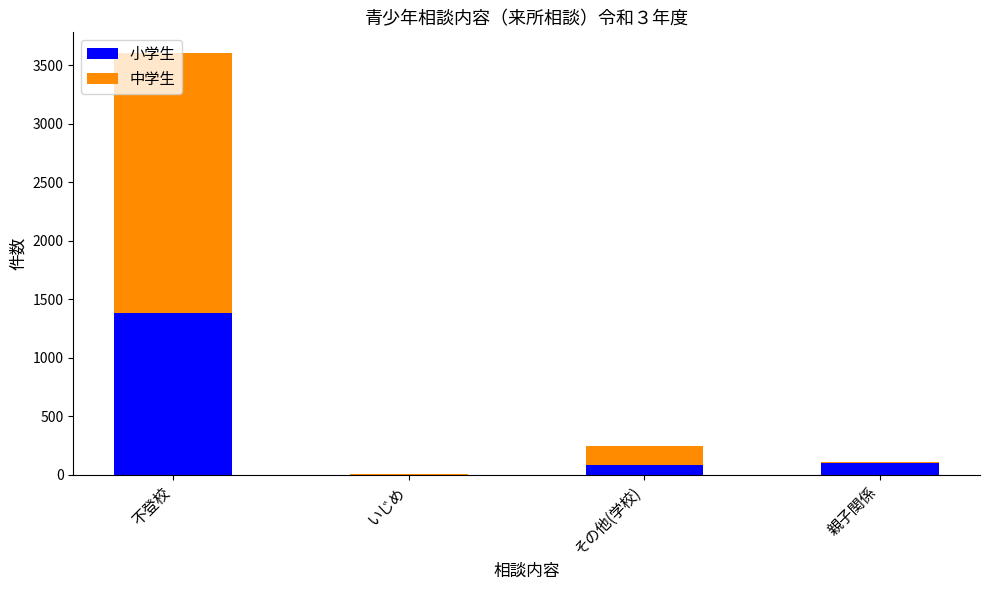

At which category is the sum across all series the highest?

不登校